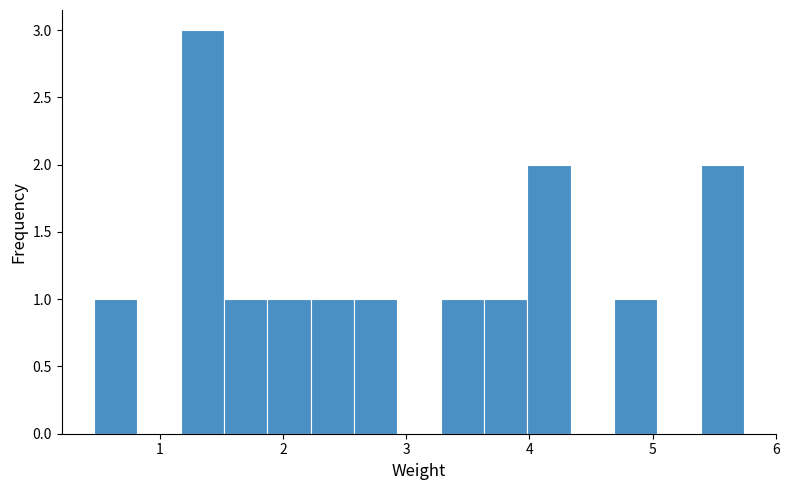

Read against the x-axis, roughly where is the centre of the tallest bar?

1.3